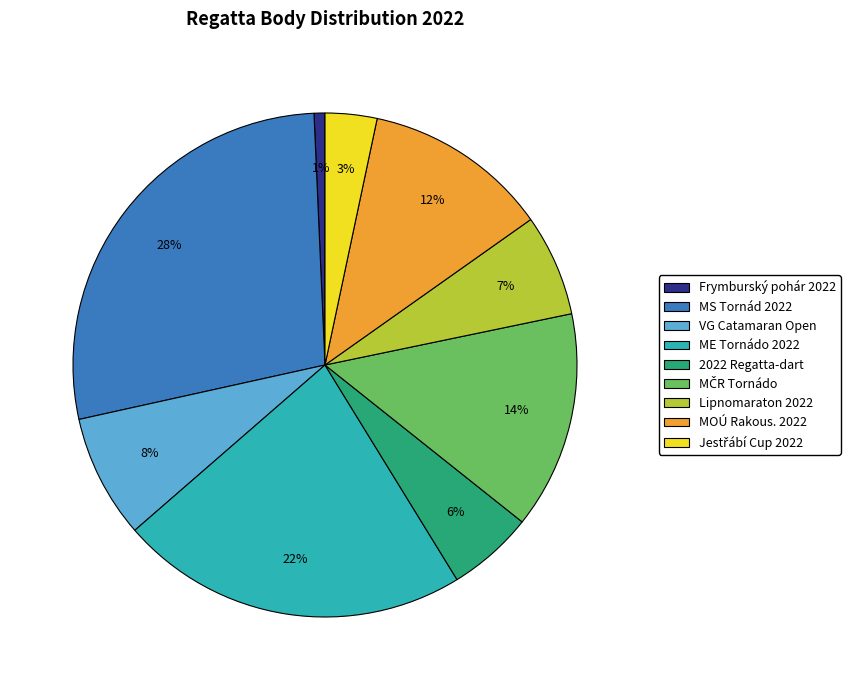

To the nearest percent, what is the difference between the largest and smallest slice percentages?

27%